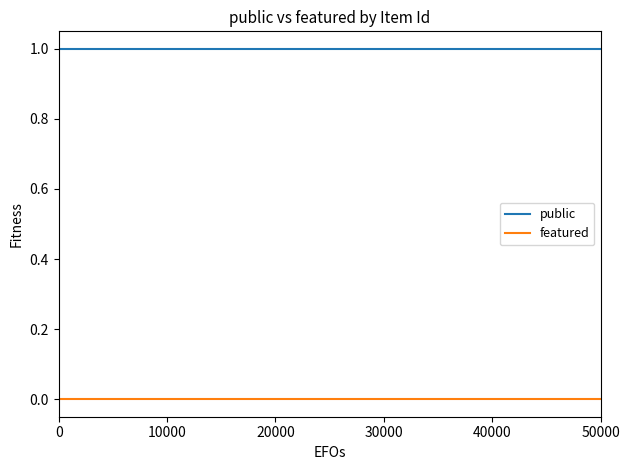

What is the minimum value for public?

1